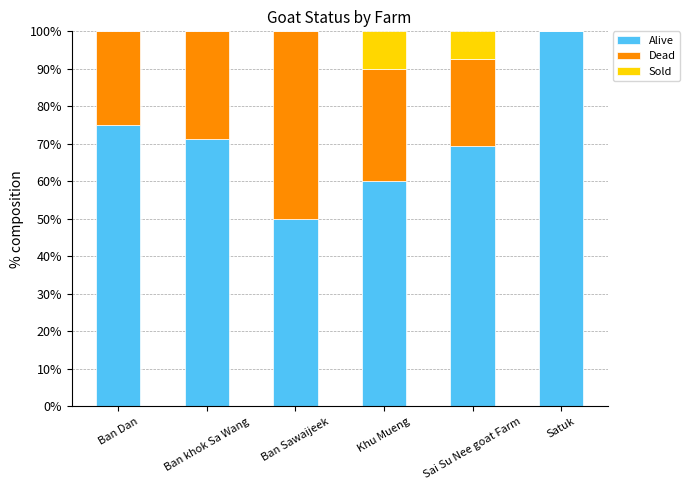

What is the sum of the Alive values at Ban Sawaijeek and Khu Mueng?

110.0